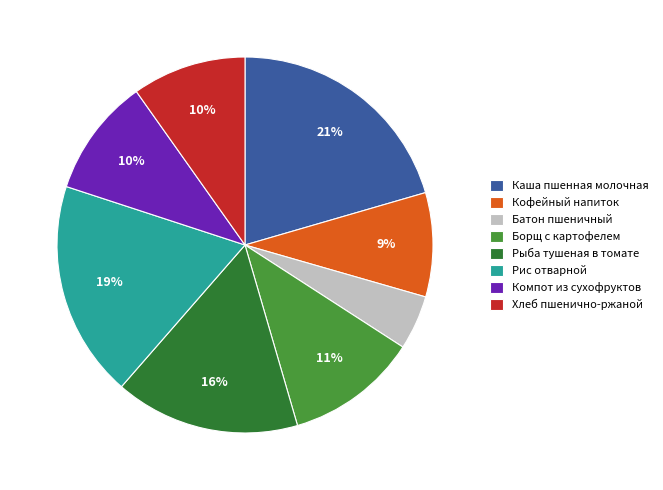

To the nearest percent, what percentage of the pie is Рис отварной?

19%